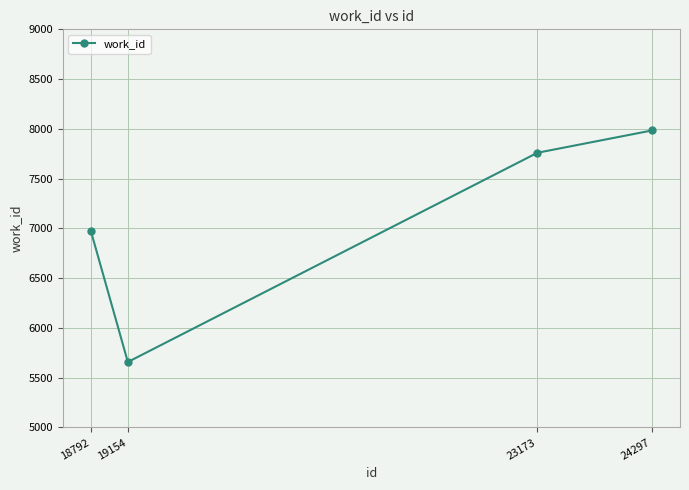

At which category does the chart reach its peak across all series?

24297